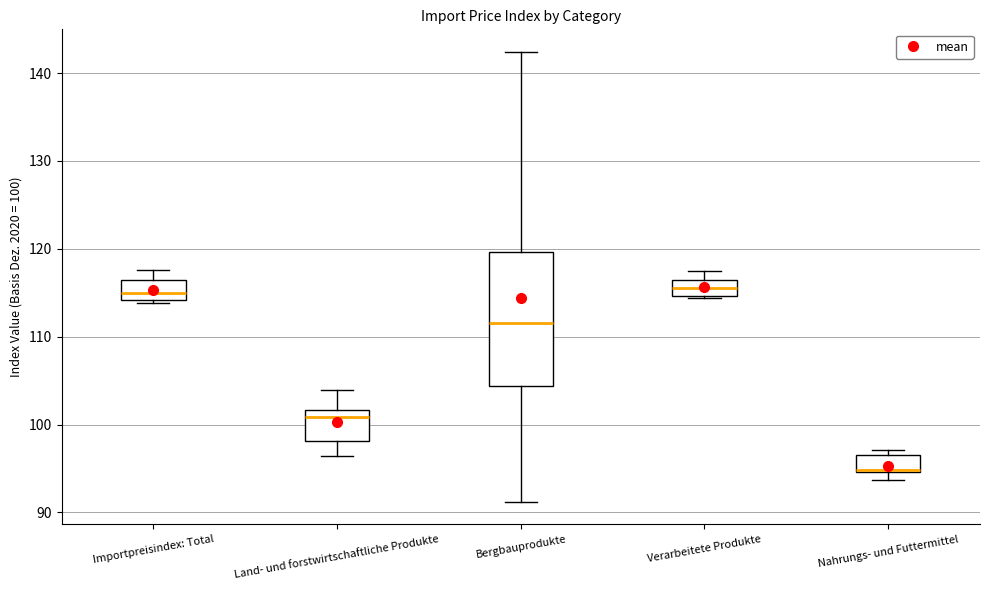

Where does the lower whisker of the box for Land- und forstwirtschaftliche Produkte end on the y-axis? The values are not printed on the chart, so give them approximately, as read against the axis.

96